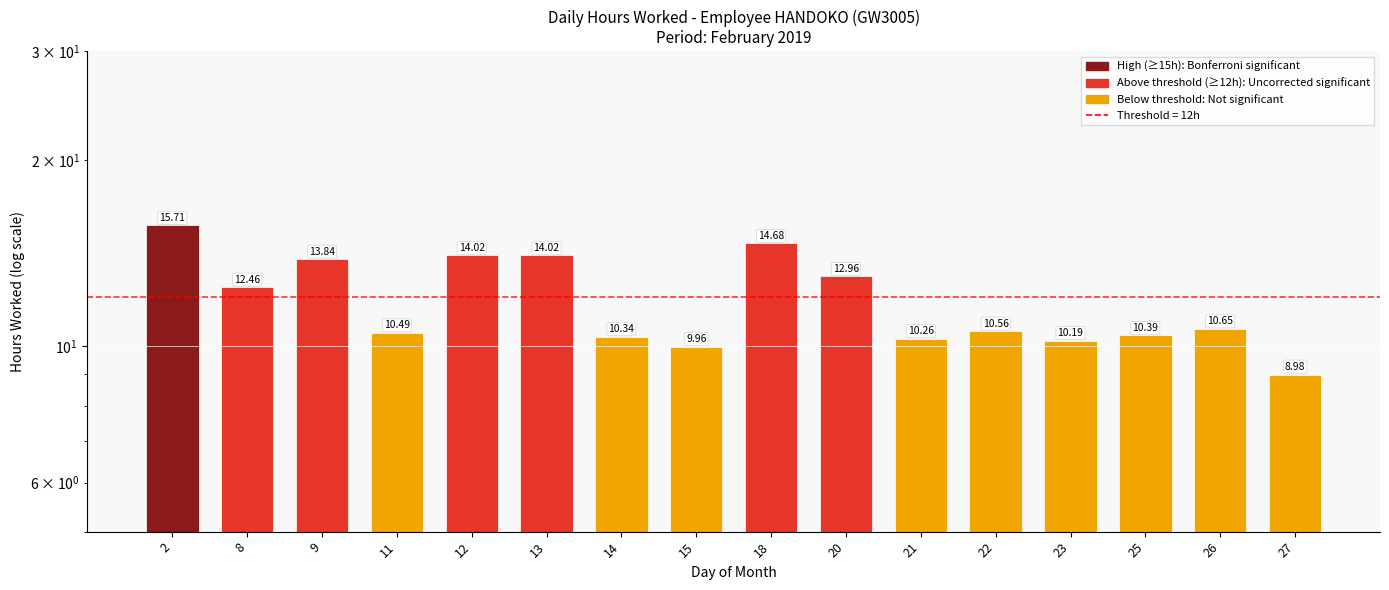

Which label corresponds to the smallest value in the chart?

27